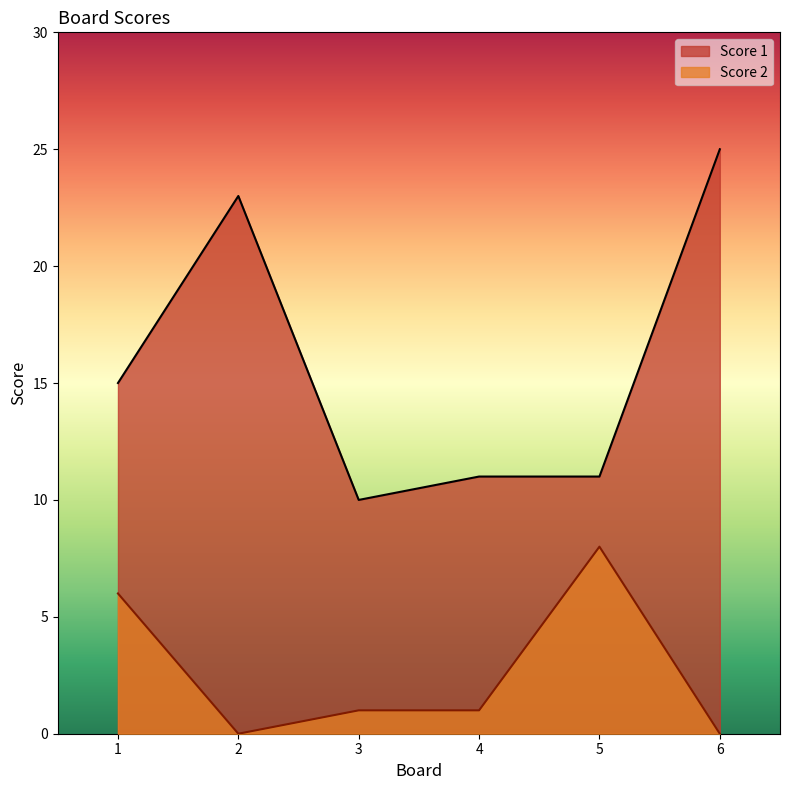

At which label does Score 1 first exceed 15?

2